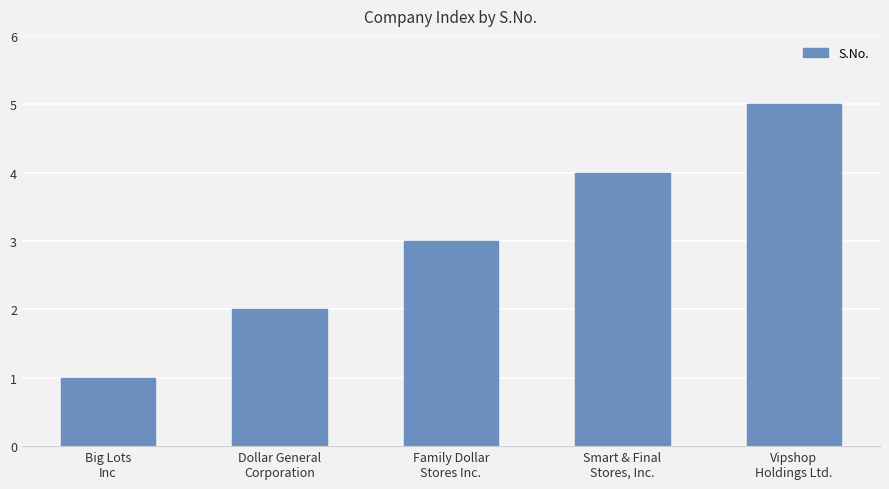

Which label corresponds to the largest value in the chart?

Vipshop
Holdings Ltd.